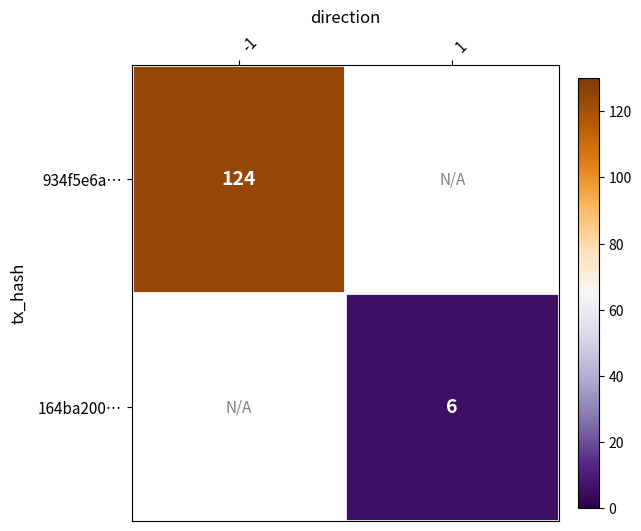

Is it true that 164ba200… equals 4 at 1?

False